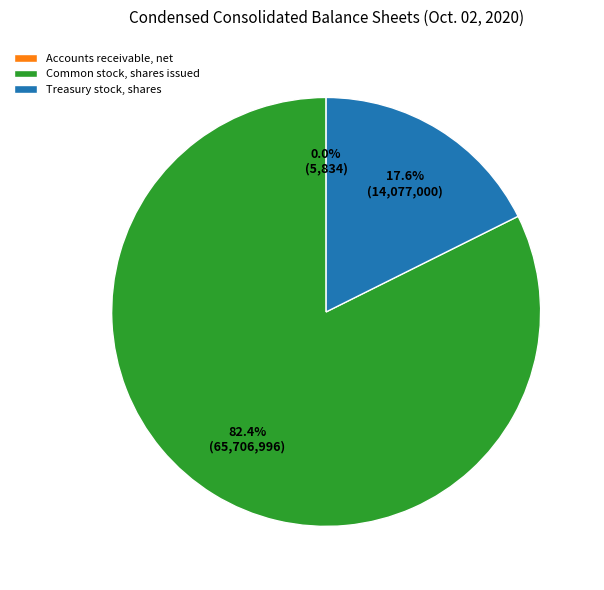

What is the total percentage of Treasury stock, shares and Common stock, shares issued?

100.0%